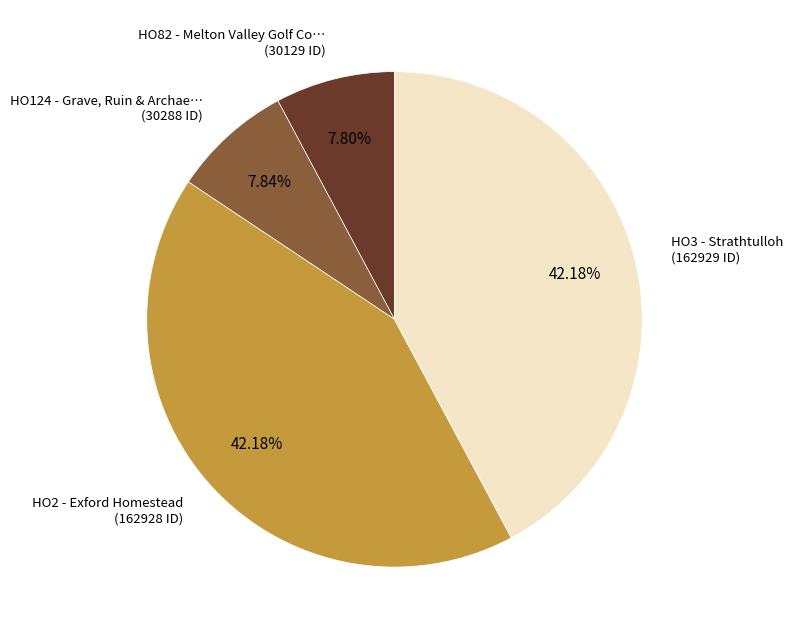

To the nearest percent, what is the difference between the largest and smallest slice percentages?

34%